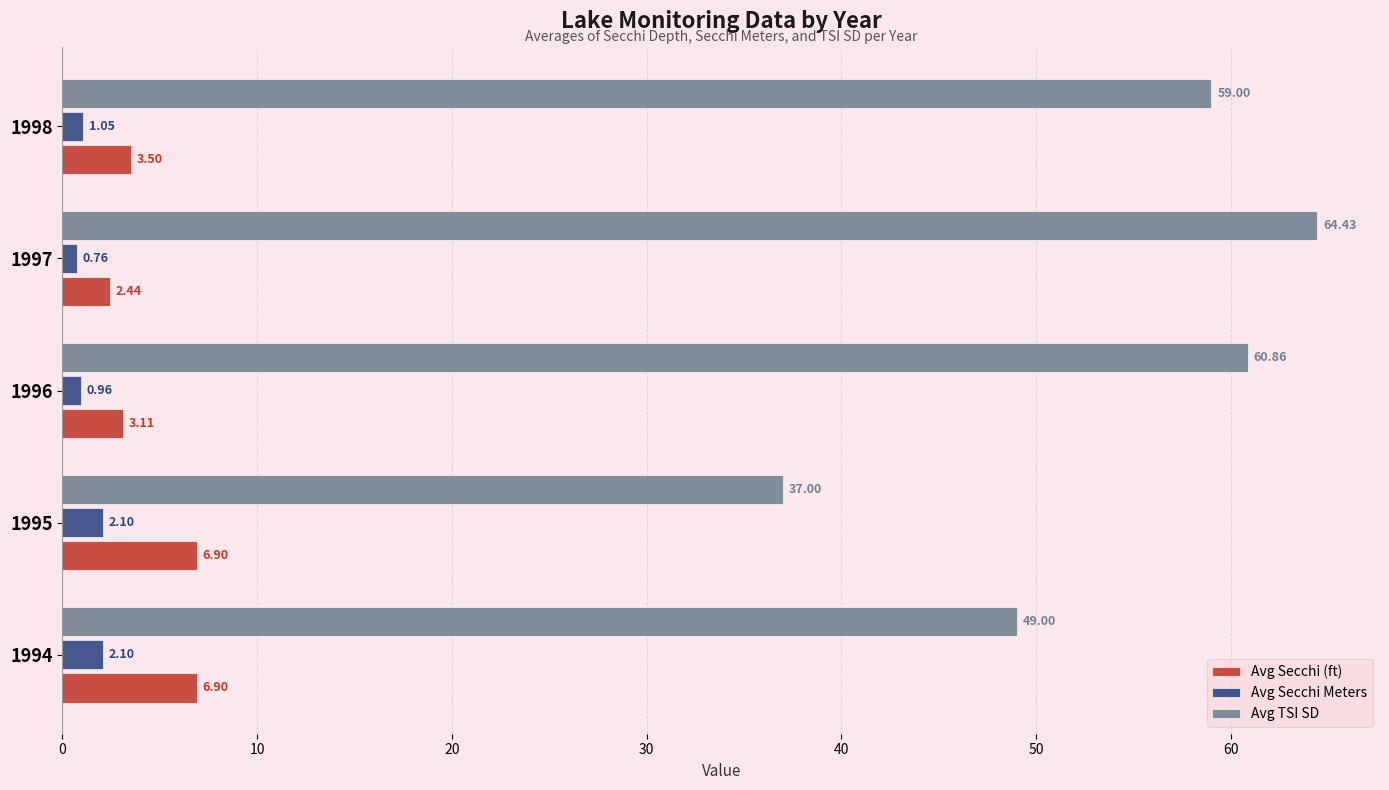

What is the total value across all series at 1997?

67.6